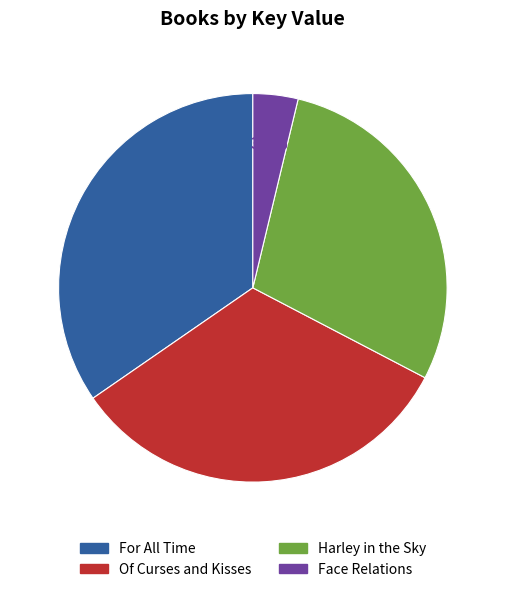

To the nearest percent, what portion does Face Relations represent?

4%